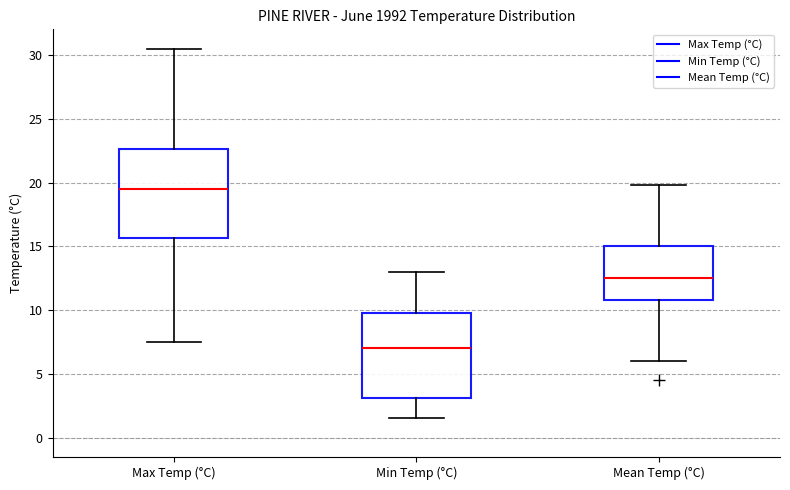

Which box has the highest median line?

Max Temp (°C)